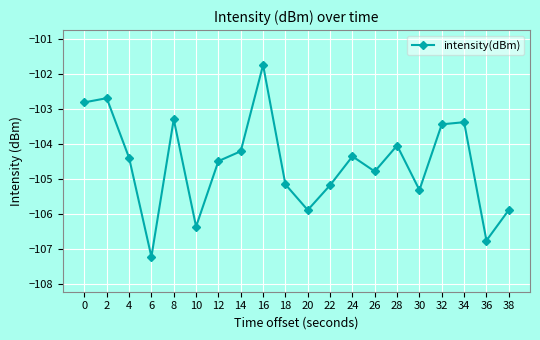

What is the value of the 12th point from the left?

-105.2